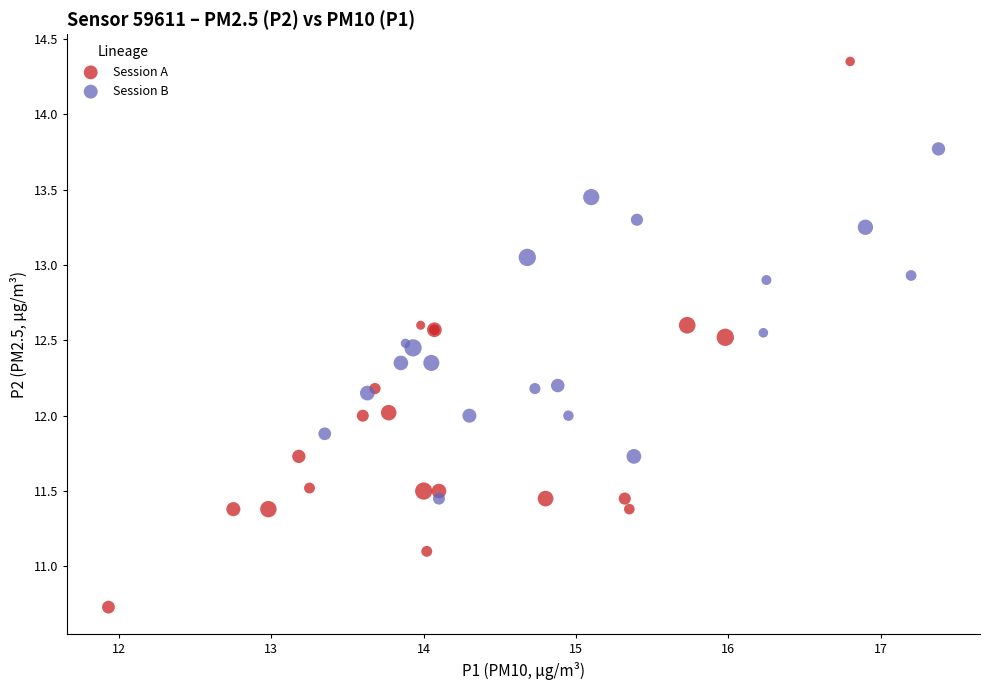

Which series has the widest spread of Y values?

Session A